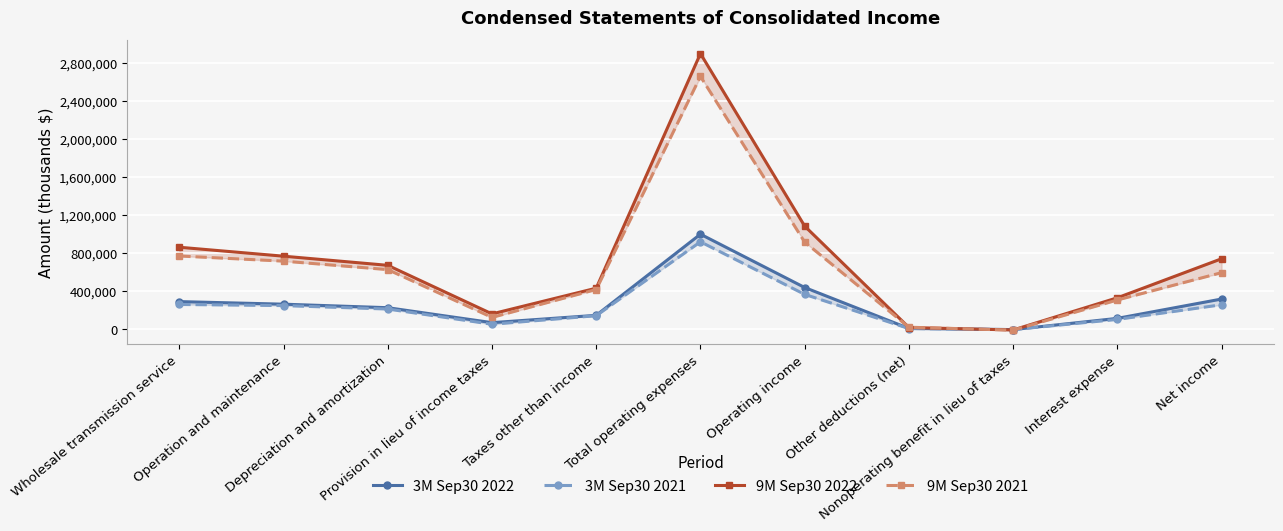

How many negative values does the 3M Sep30 2021 series have?

1